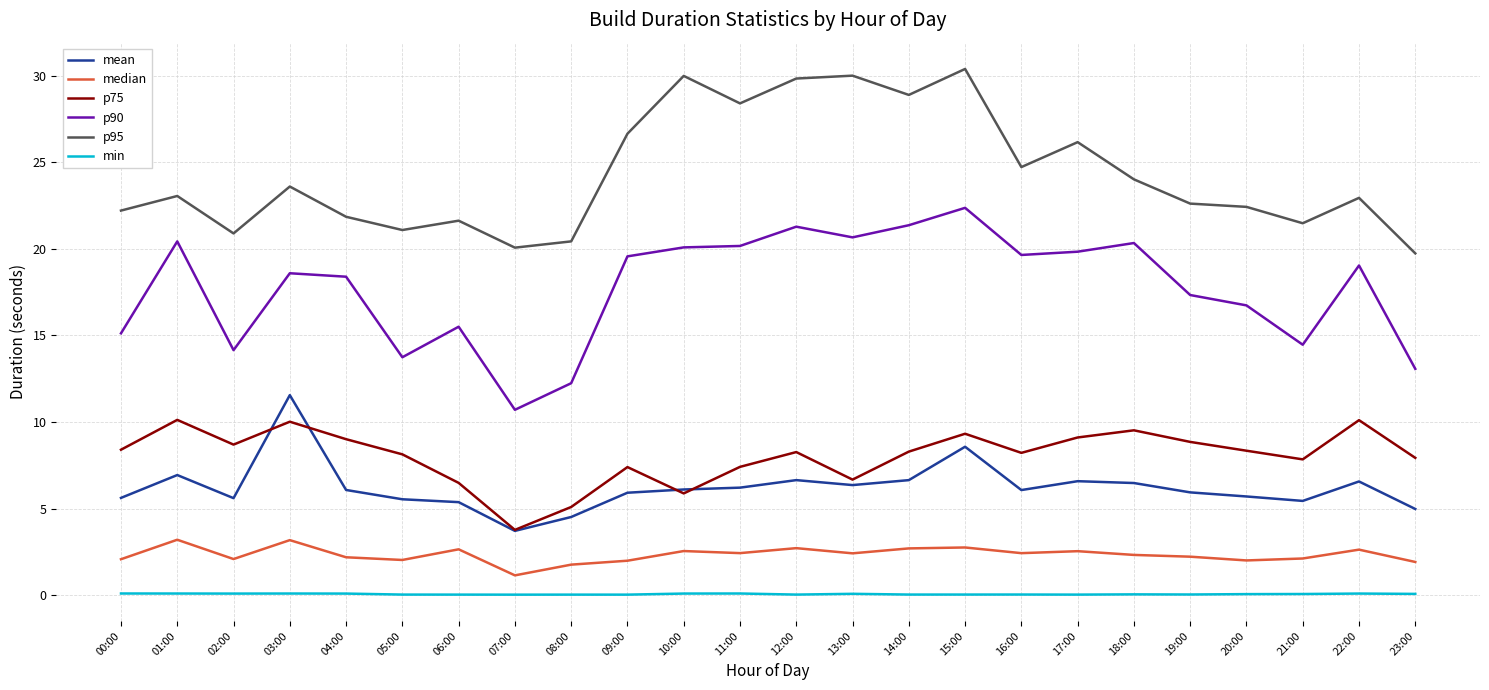

What is the spread (max minus min) of values at 23:00?

19.7